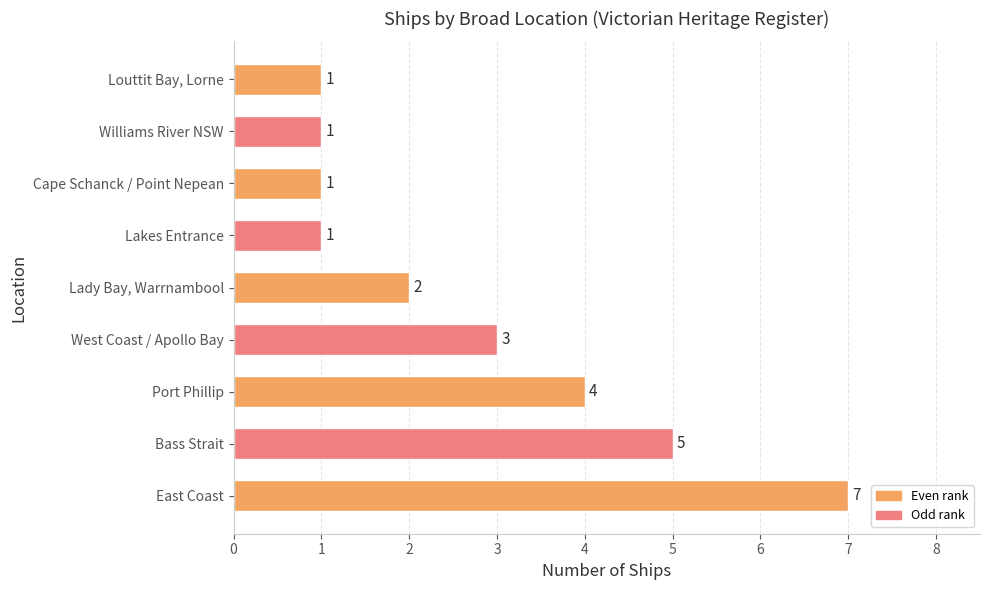

What is the smallest value displayed?

1